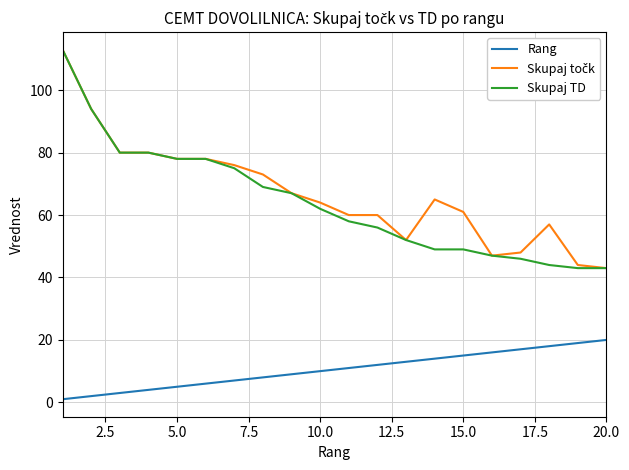

What is the maximum value for Skupaj TD?

113